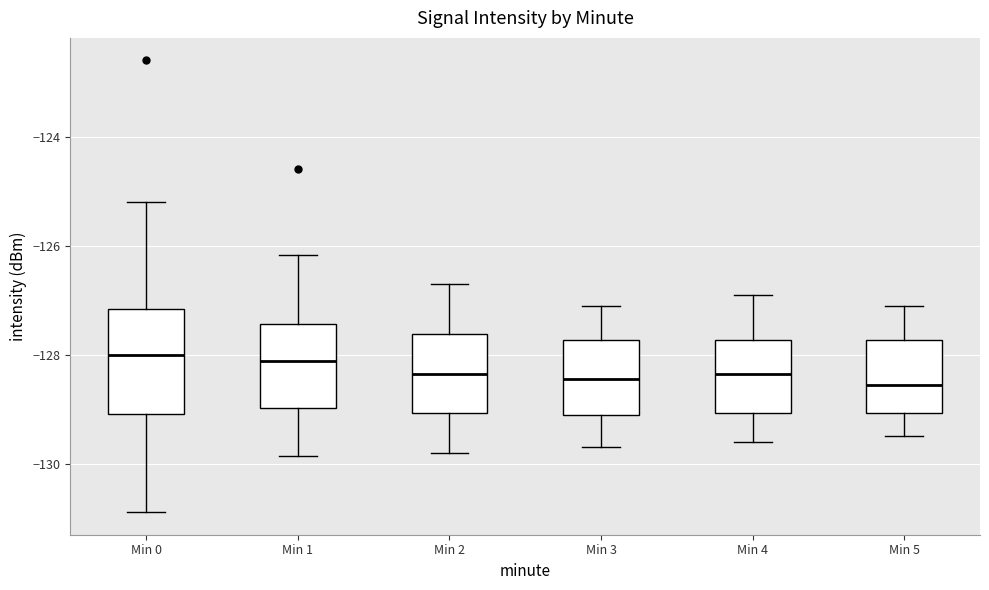

Comparing the boxes themselves (not the whiskers), which one is the tallest?

Min 0